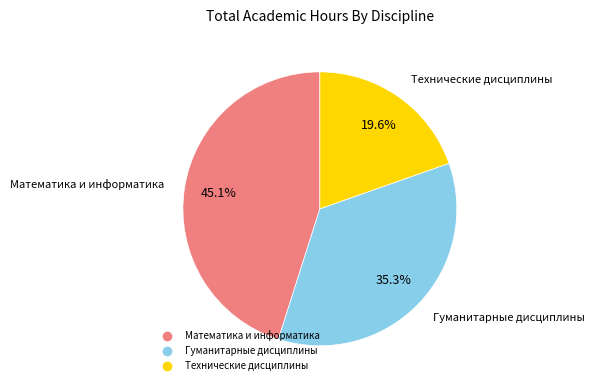

Is there any slice that represents more than half of the pie?

No